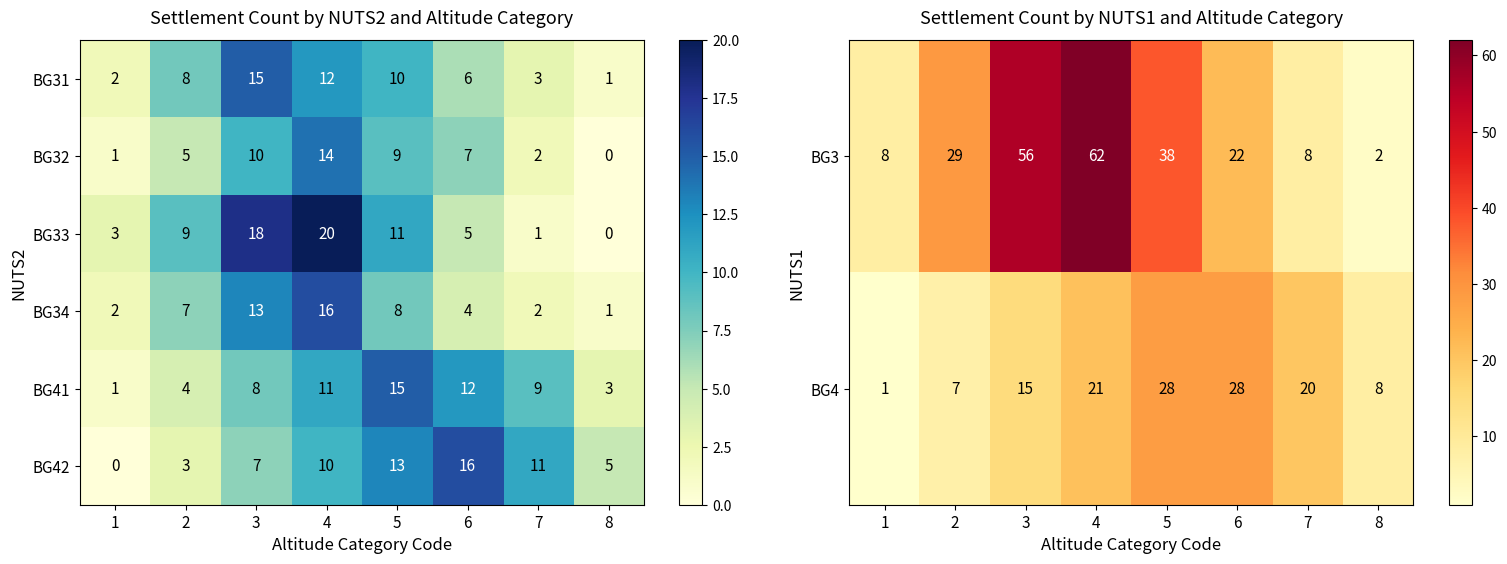

Rank the categories by BG33 value from lowest to highest.

8, 7, 1, 6, 2, 5, 3, 4